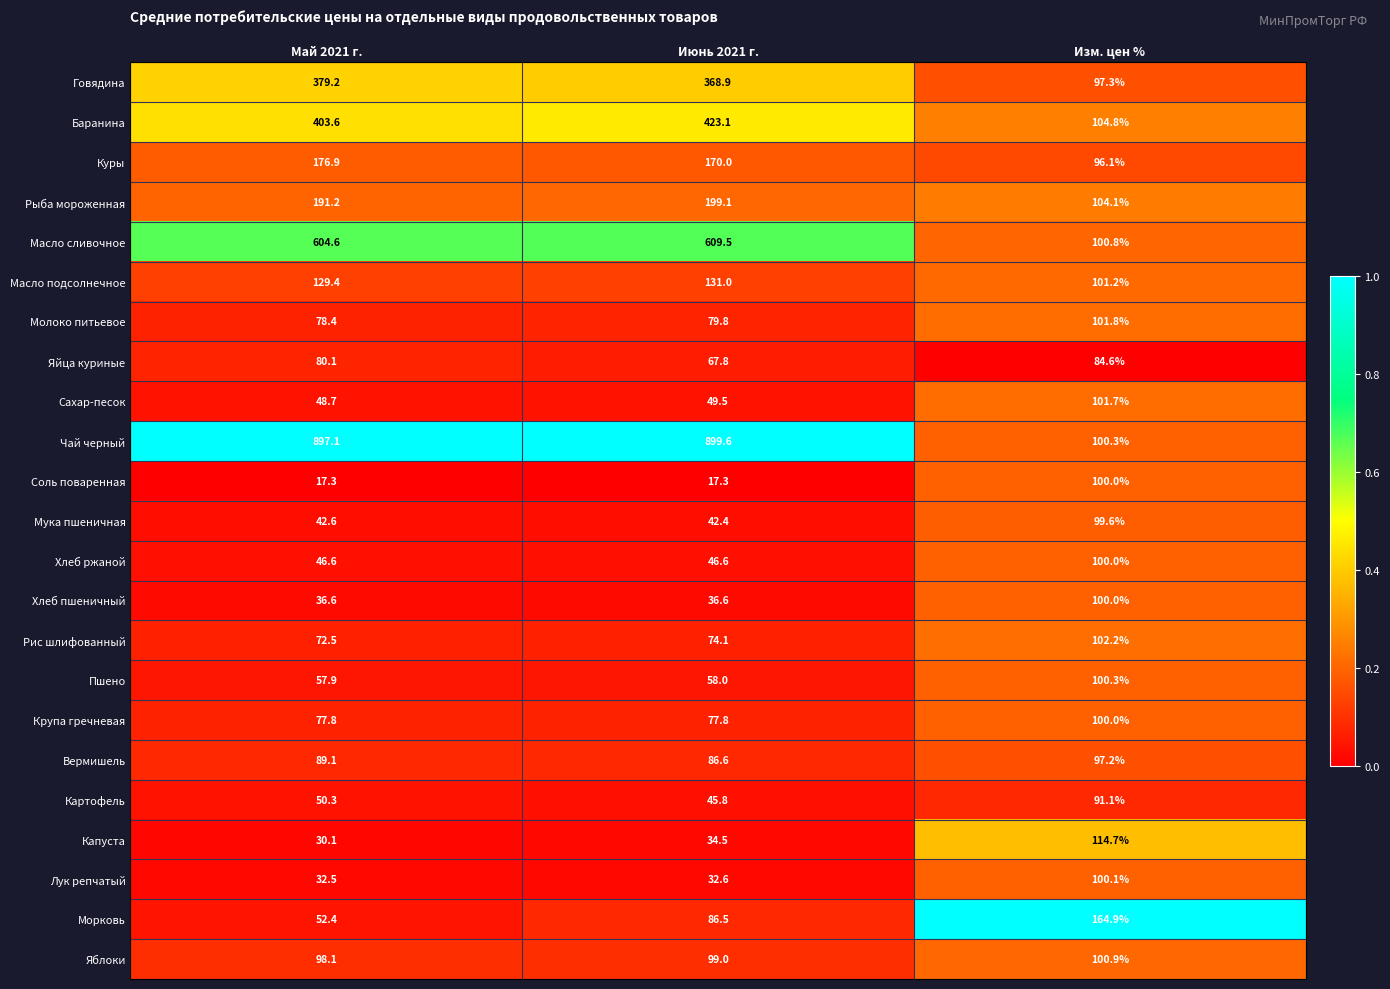

At which label does Сахар-песок first exceed 49?

Июнь 2021 г.